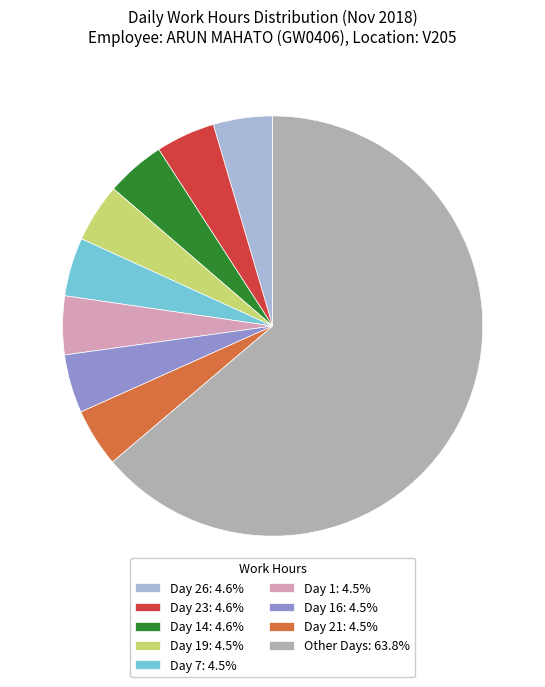

Combined, do Day 26: 4.6% and Day 23: 4.6% account for over 50%?

No